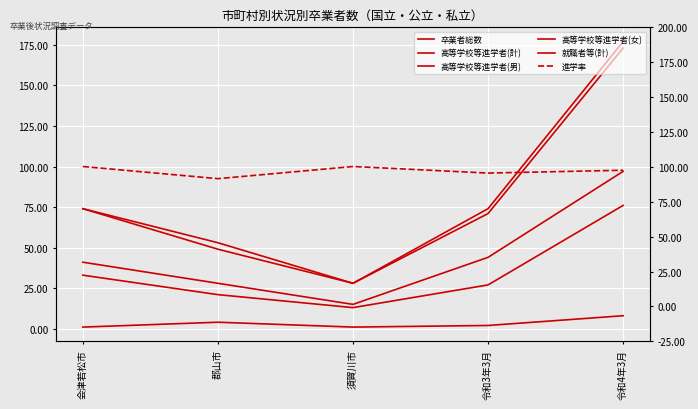

How many categories are shown in the chart?

5